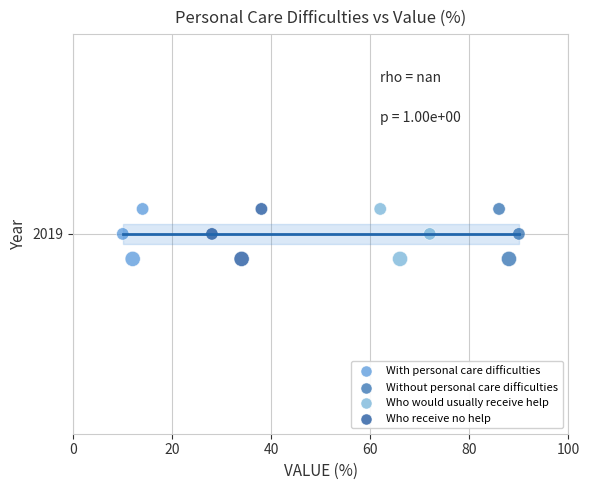

What are all the series names shown in the legend?

With personal care difficulties, Without personal care difficulties, Who would usually receive help, Who receive no help